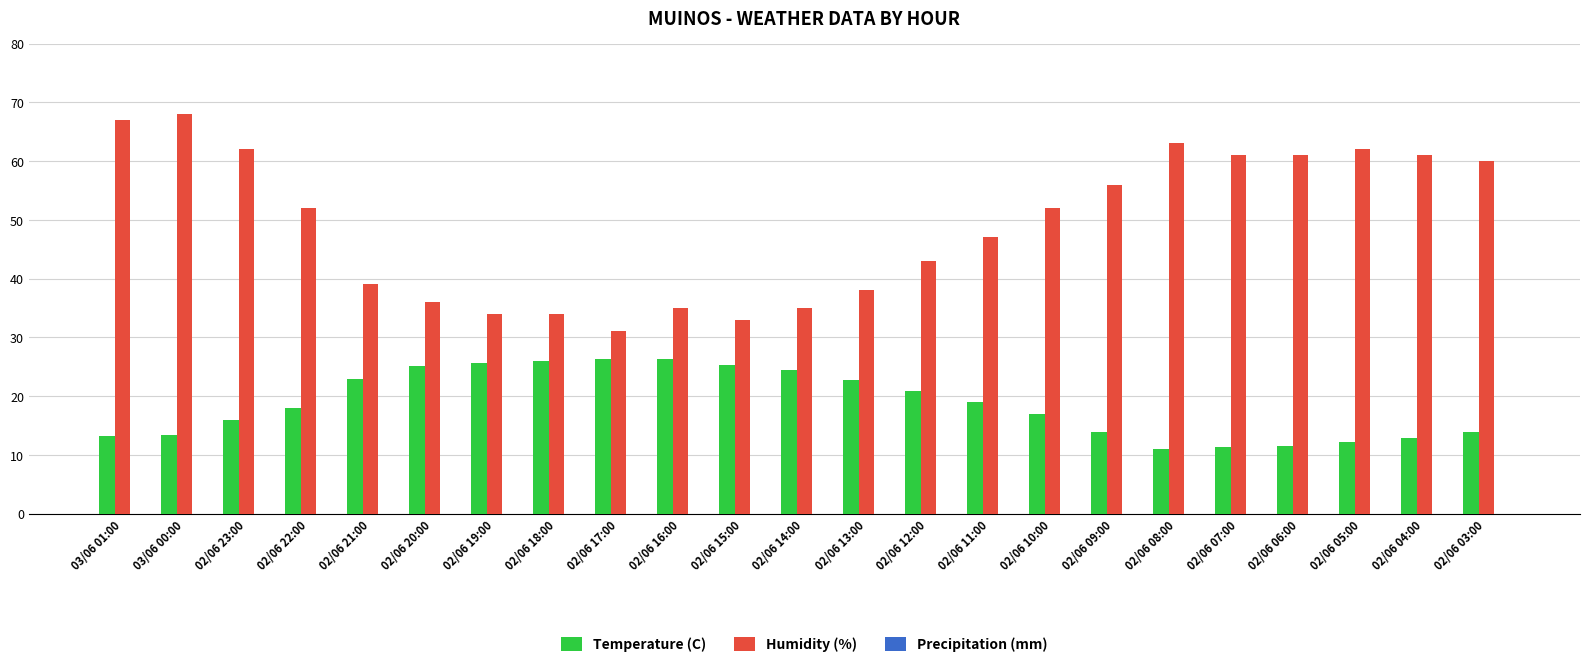

Rank the series by their average value, from lowest to highest.

Temperature (C), Humidity (%)